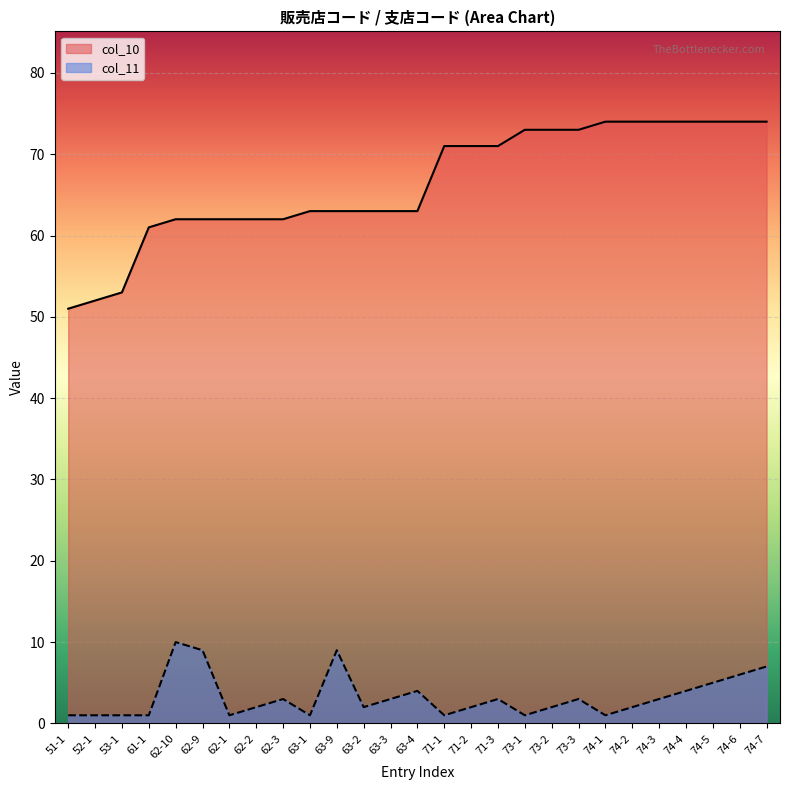

The value of col_10 at 52-1 is 52. True or false?

True